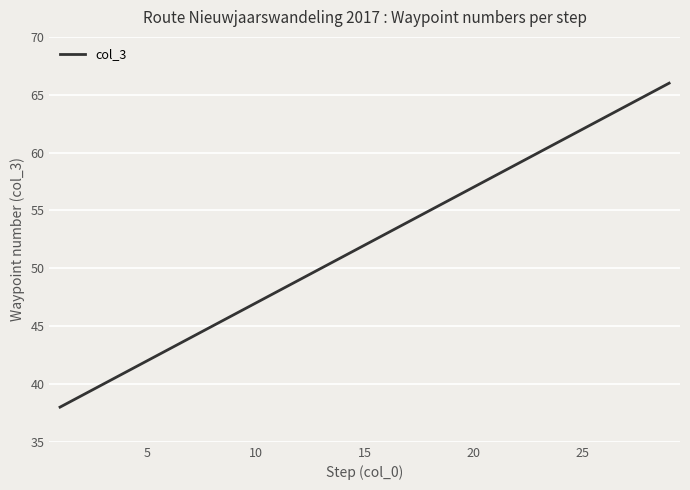

What is the difference between the maximum and minimum values?

28